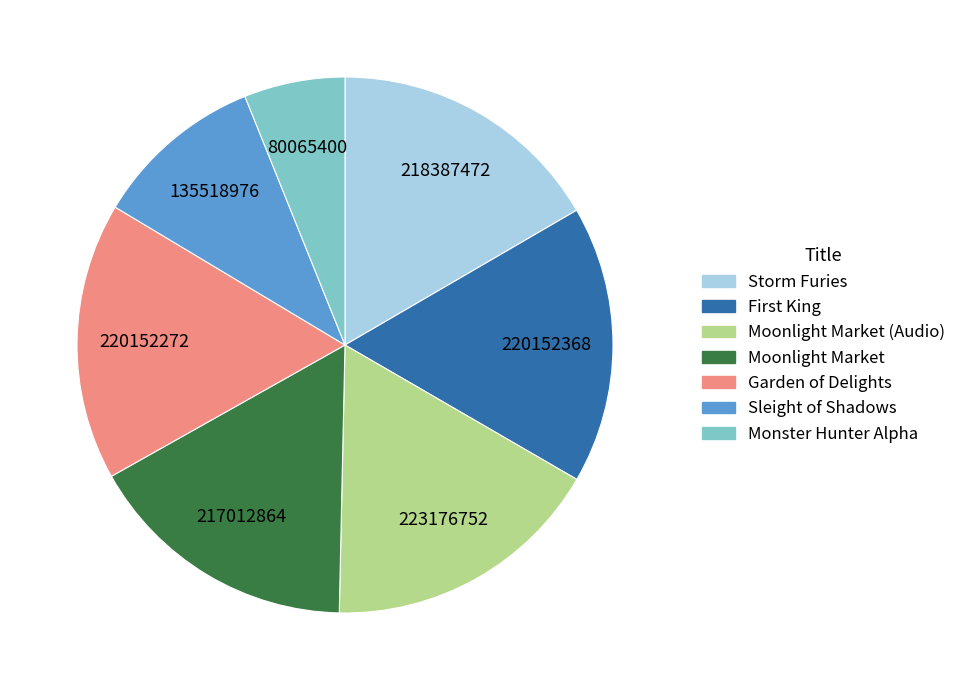

Which has a higher value, Moonlight Market (Audio) or Sleight of Shadows?

Moonlight Market (Audio)